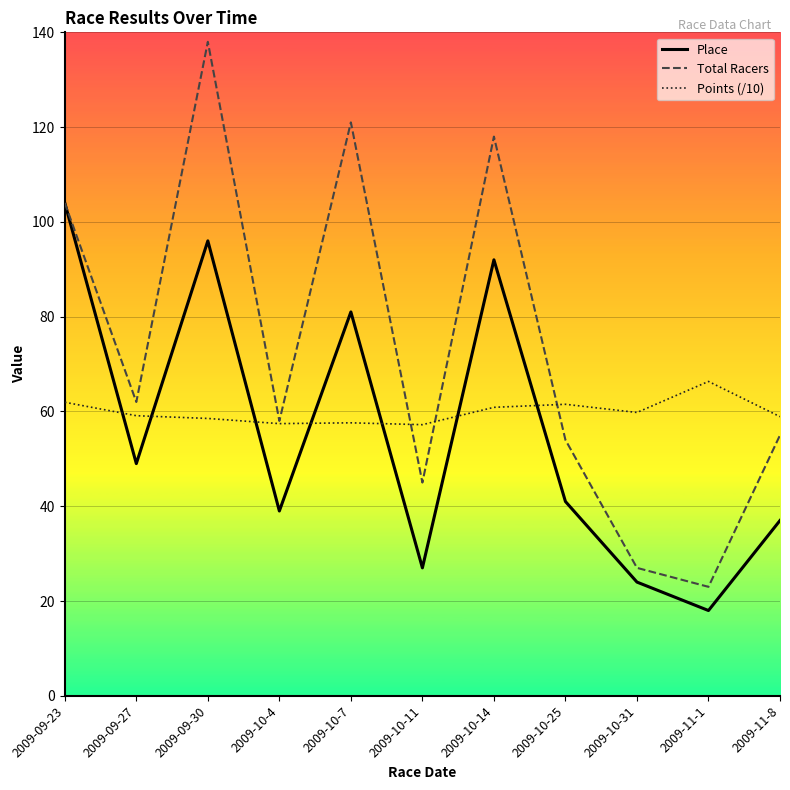

True or false: Total Racers has a value of 18.0 at 2009-09-27.

False